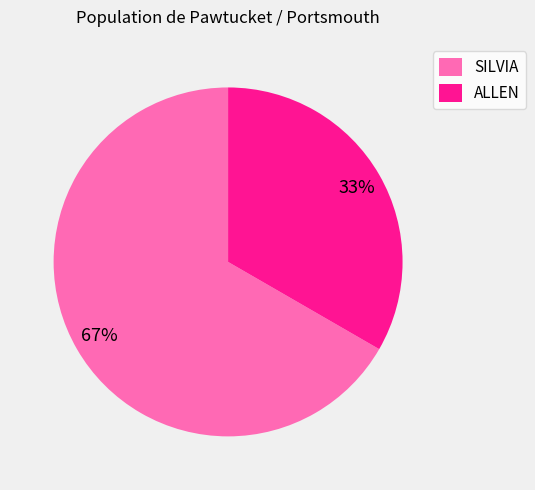

The SILVIA slice represents 76% of the pie. True or false?

False